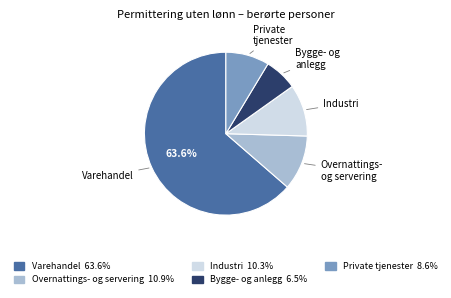

Is there a majority slice in this chart?

Yes